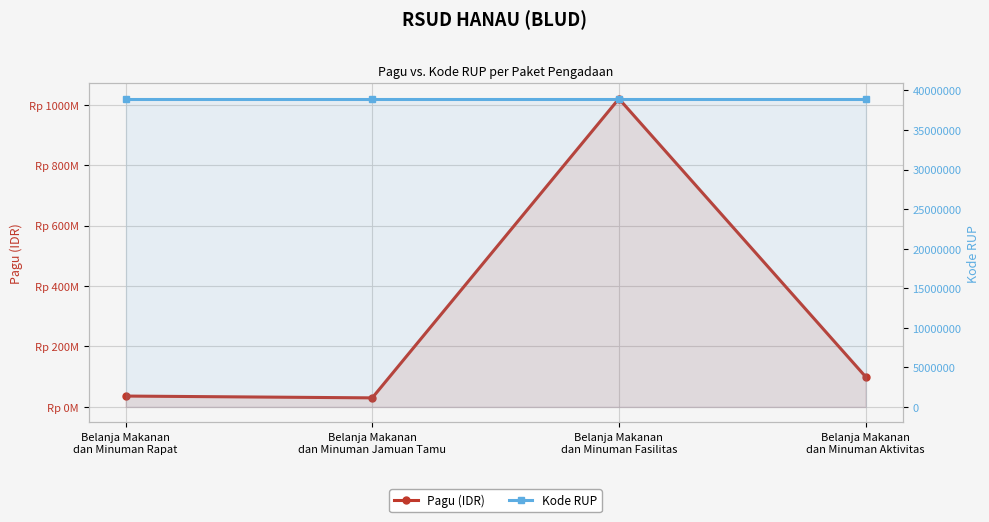

True or false: Kode RUP and Pagu (IDR) cross at least once.

True